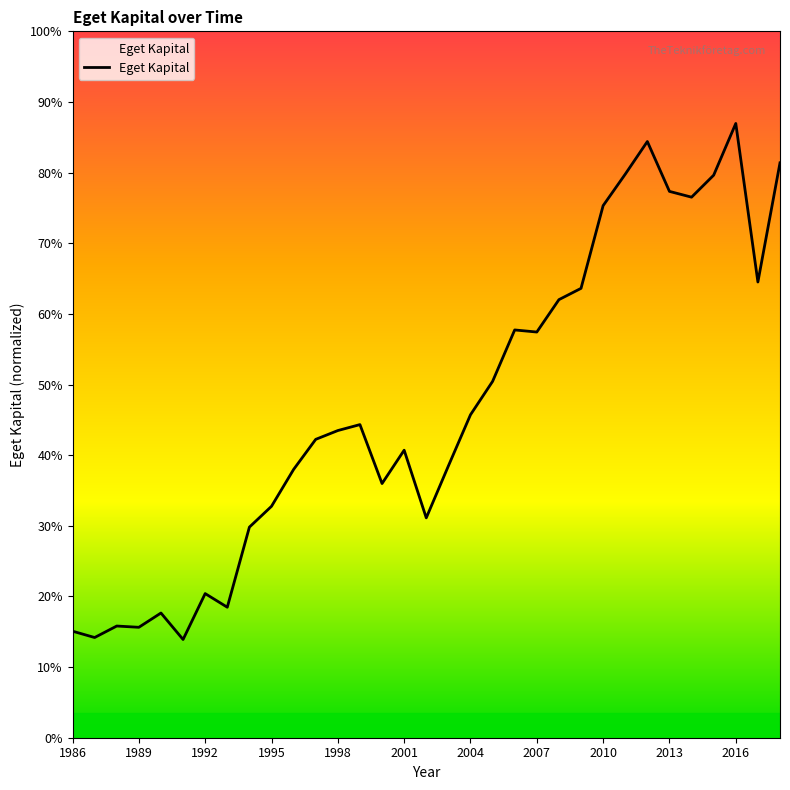

What is the sum of all values?

3356164.5